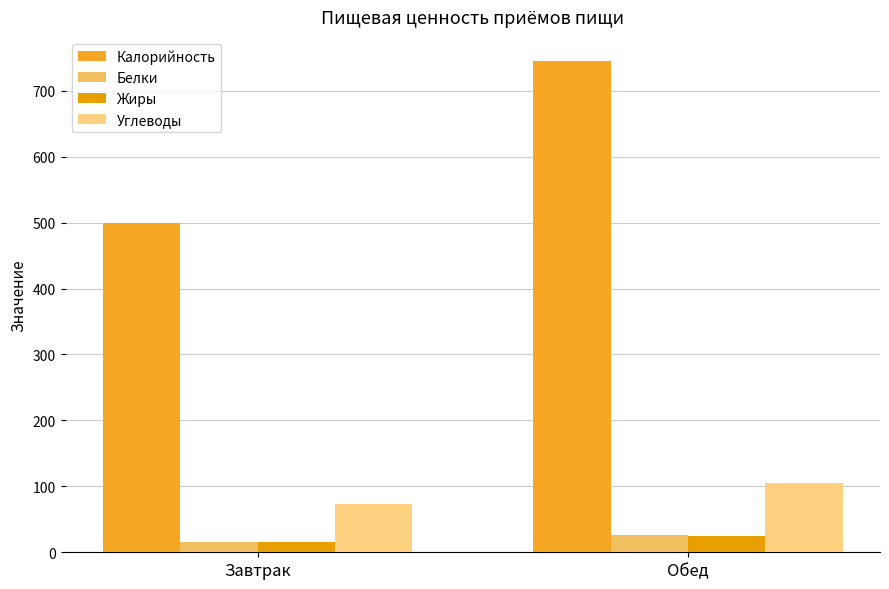

What is the highest value of the Жиры series?

24.6